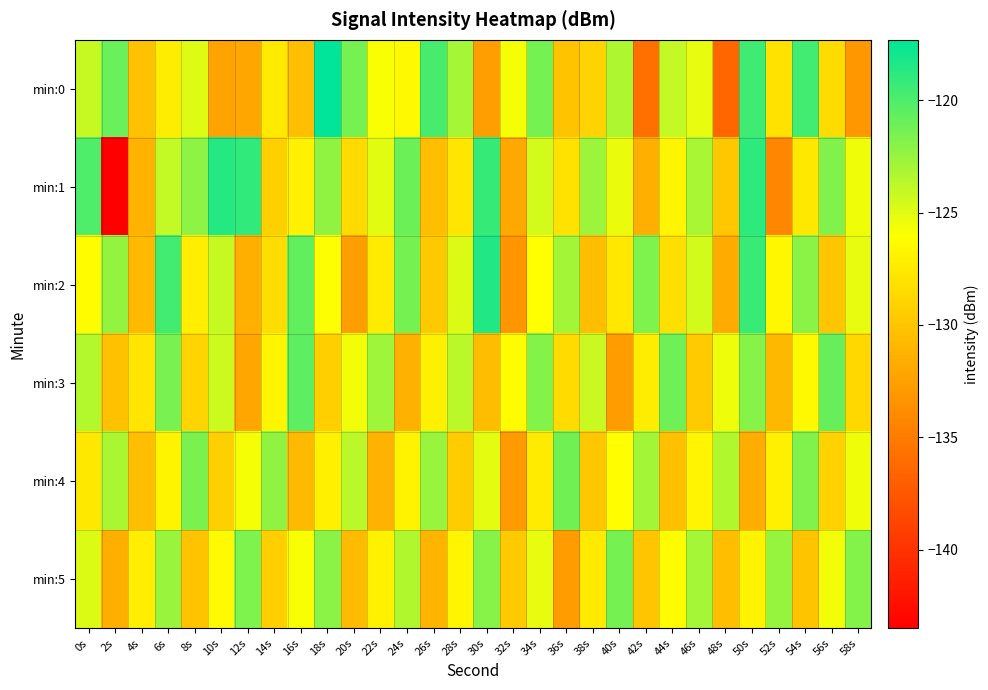

How many categories are shown in the chart?

30